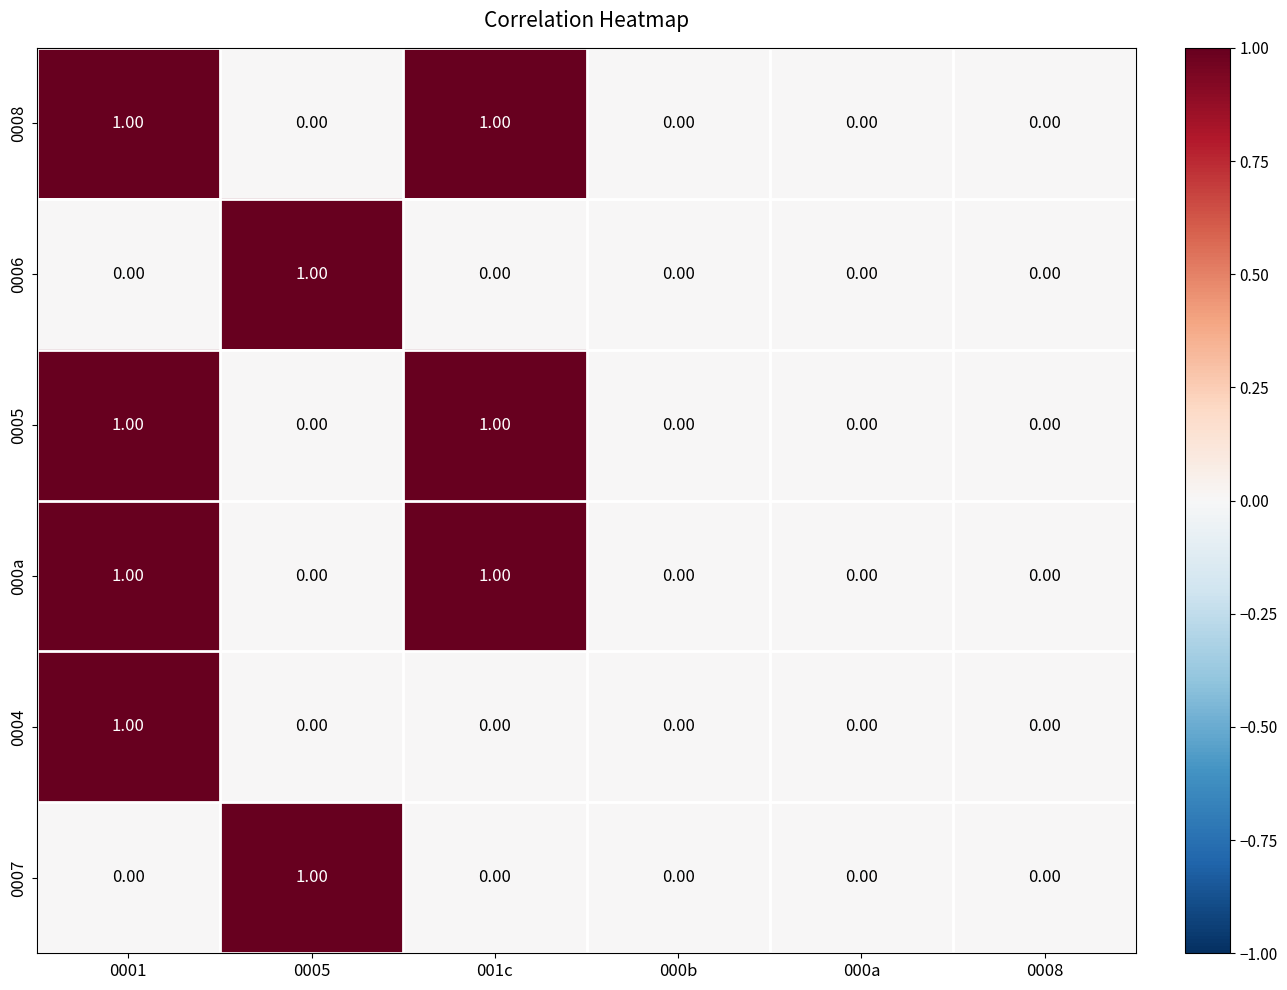

What is the total value across all series at 001c?

3